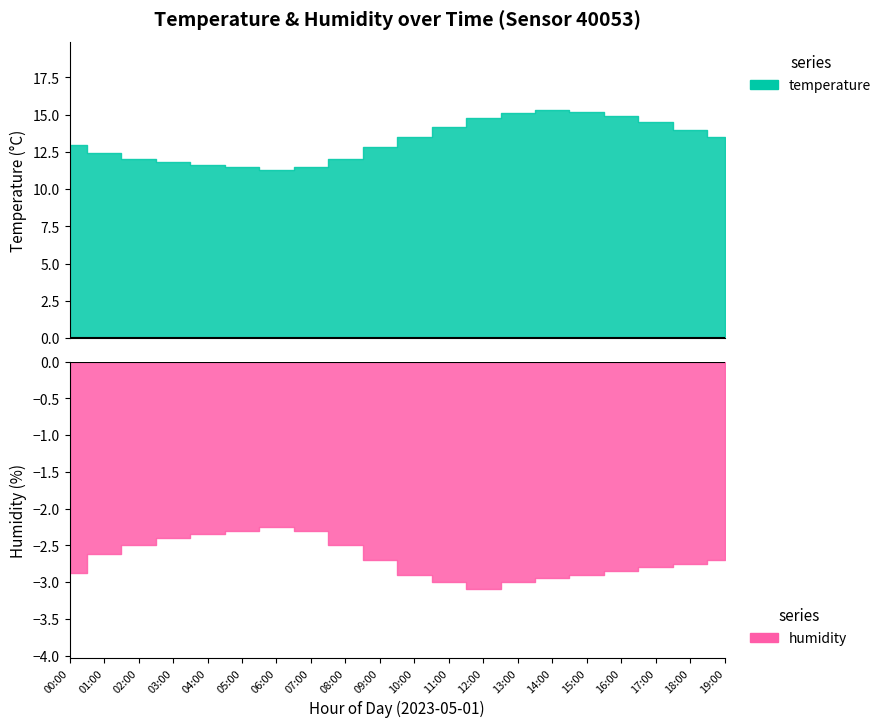

What position from the left is 02:00?

3